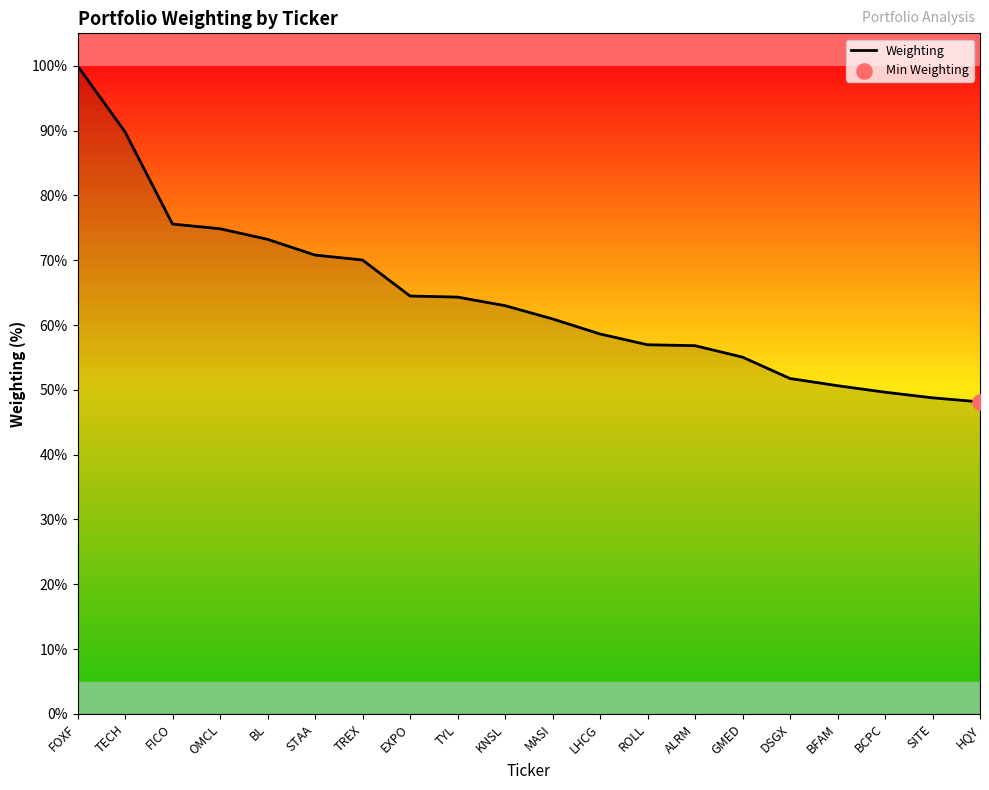

What is the change in value from TECH to HQY?

-41.7